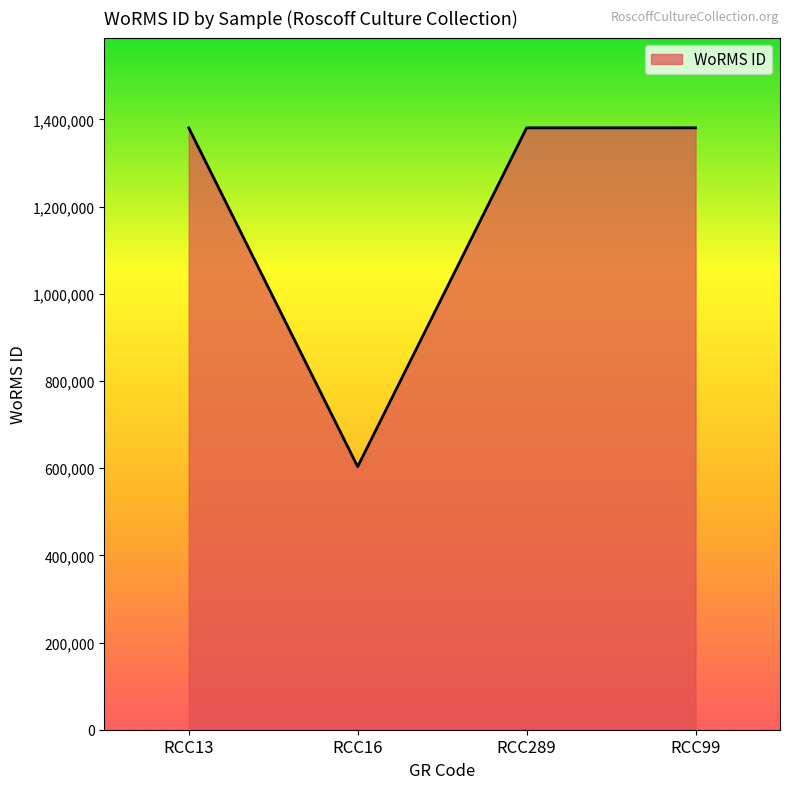

What is the difference between the maximum and minimum values?

776973